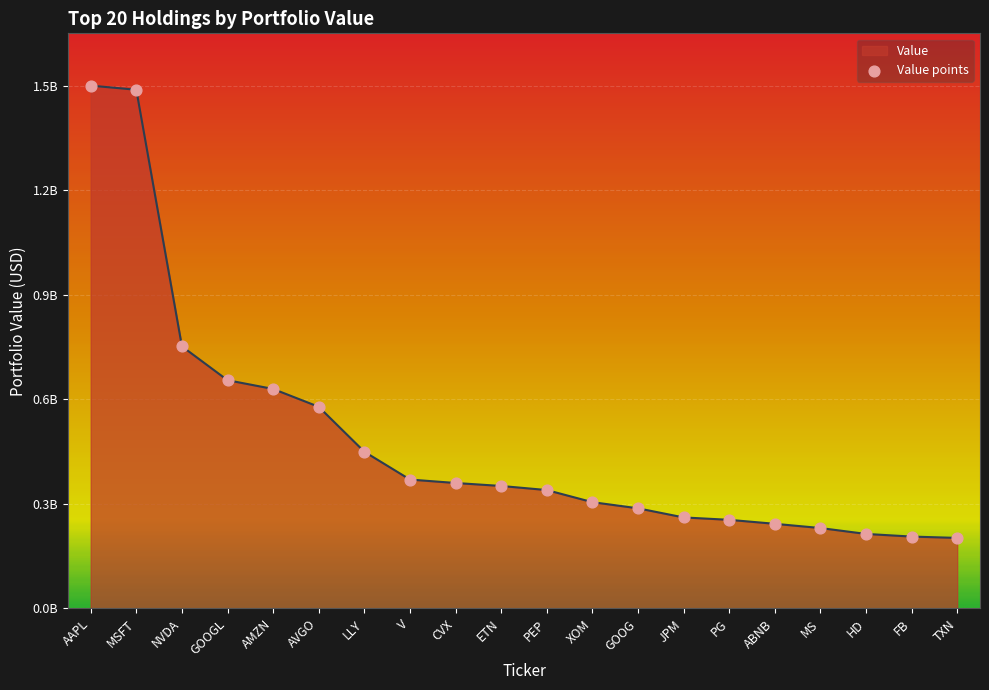

Is this an area chart (filled region under the line)?

Yes